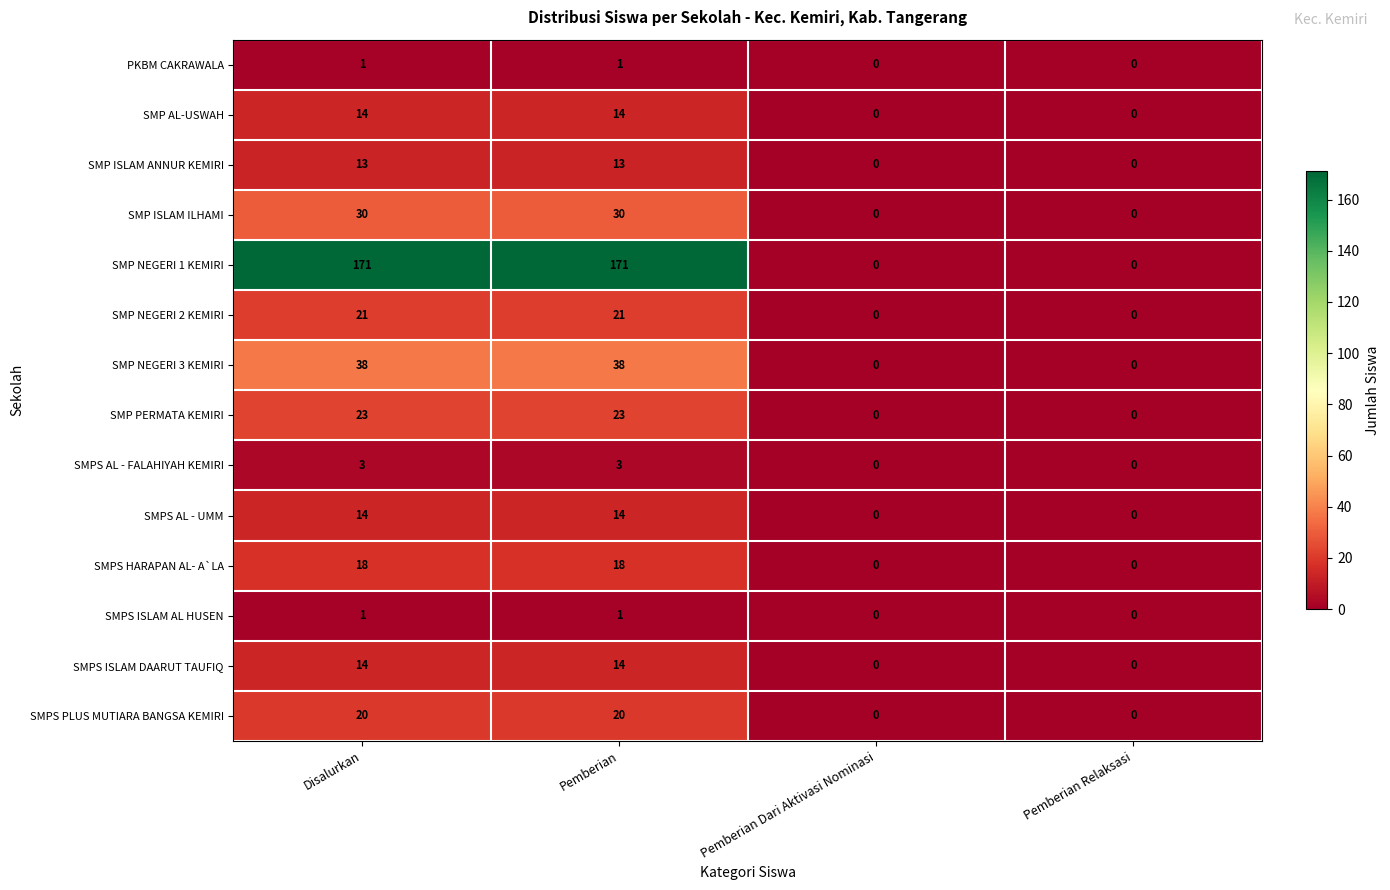

How many series are shown in this chart?

14